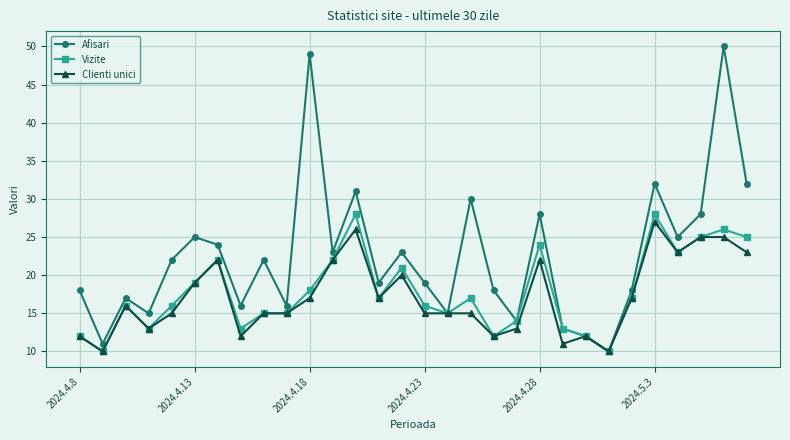

What is the maximum value shown in the chart?

50